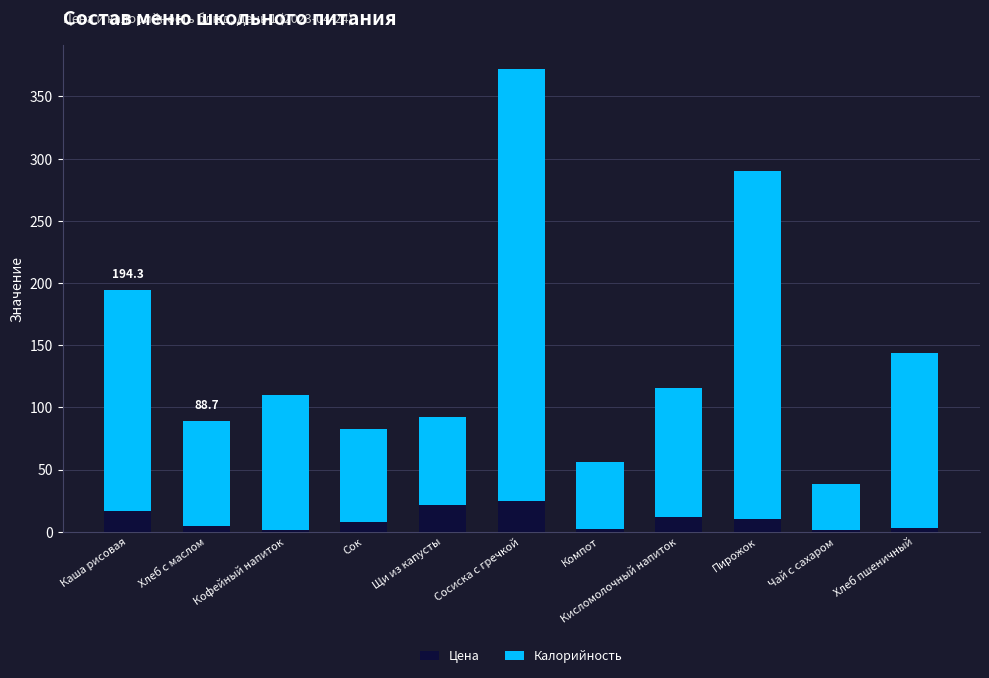

What is the maximum value for Цена?

24.9